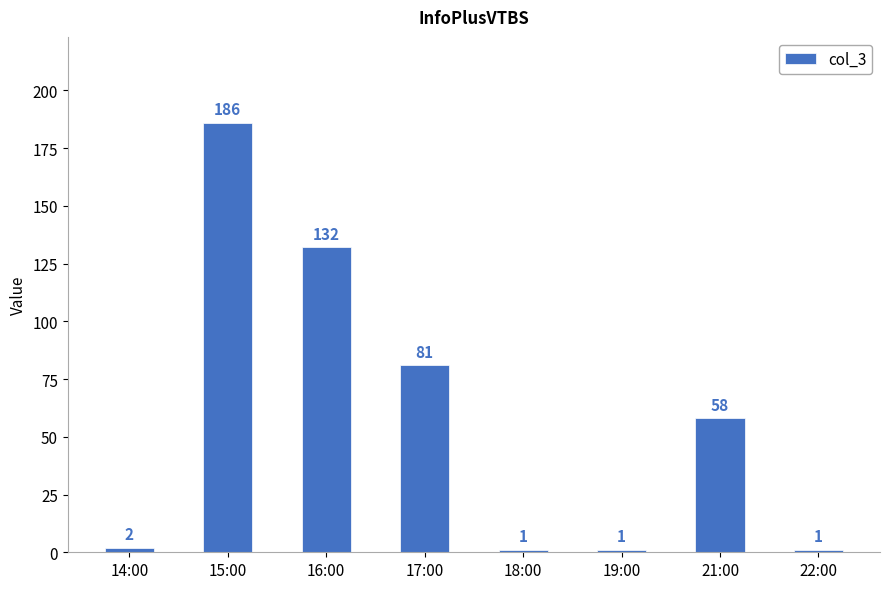

What is the difference between the second highest and minimum values?

131